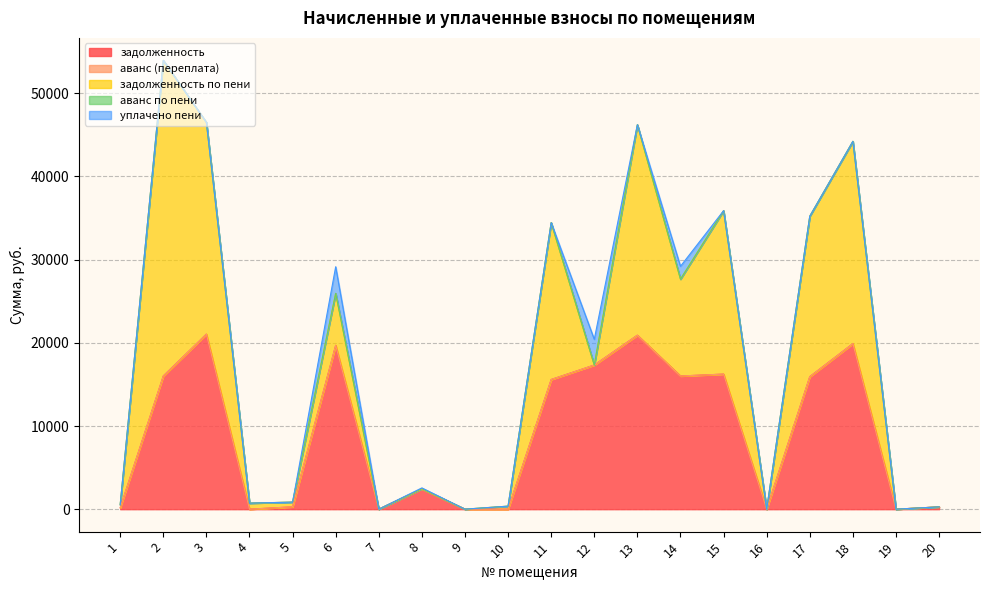

Which series ends up on top after the final intersection of аванс (переплата) and задолженность по пени?

задолженность по пени